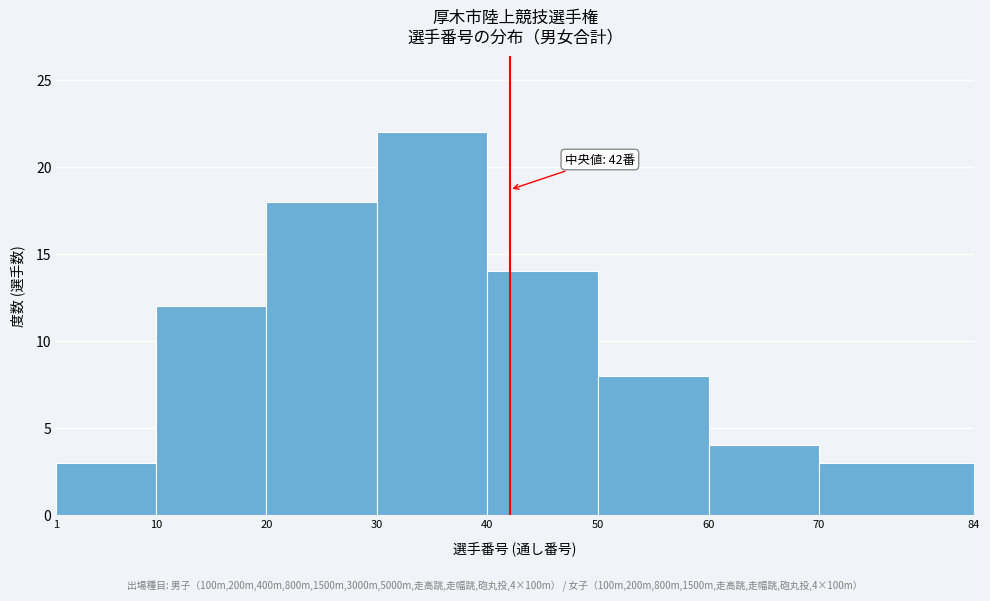

Over which range of the x-axis is the bar tallest?

30 to 40